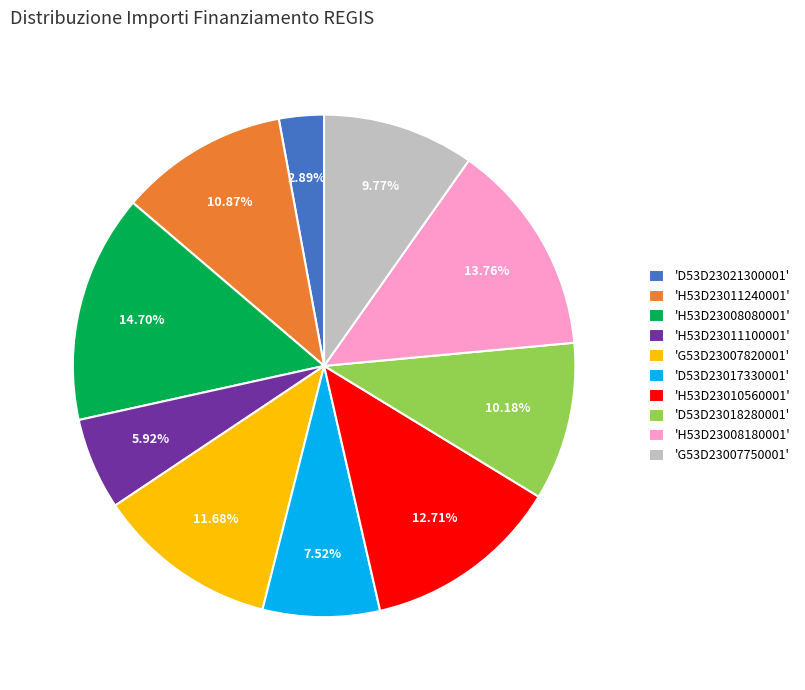

Which has a higher value, 'D53D23017330001' or 'D53D23021300001'?

'D53D23017330001'